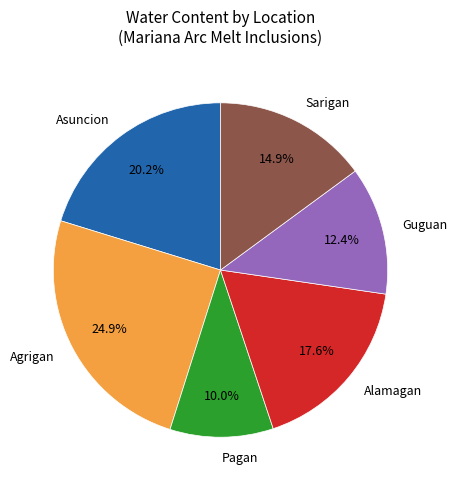

Which category has the smallest portion of the pie?

Pagan